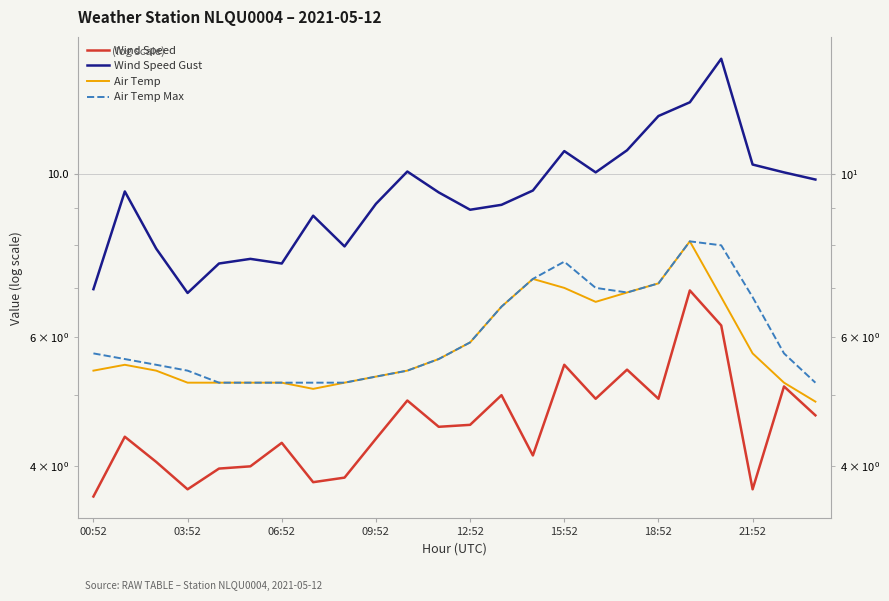

In Wind Speed, how many points are higher than both neighbors (excluding endpoints)?

8